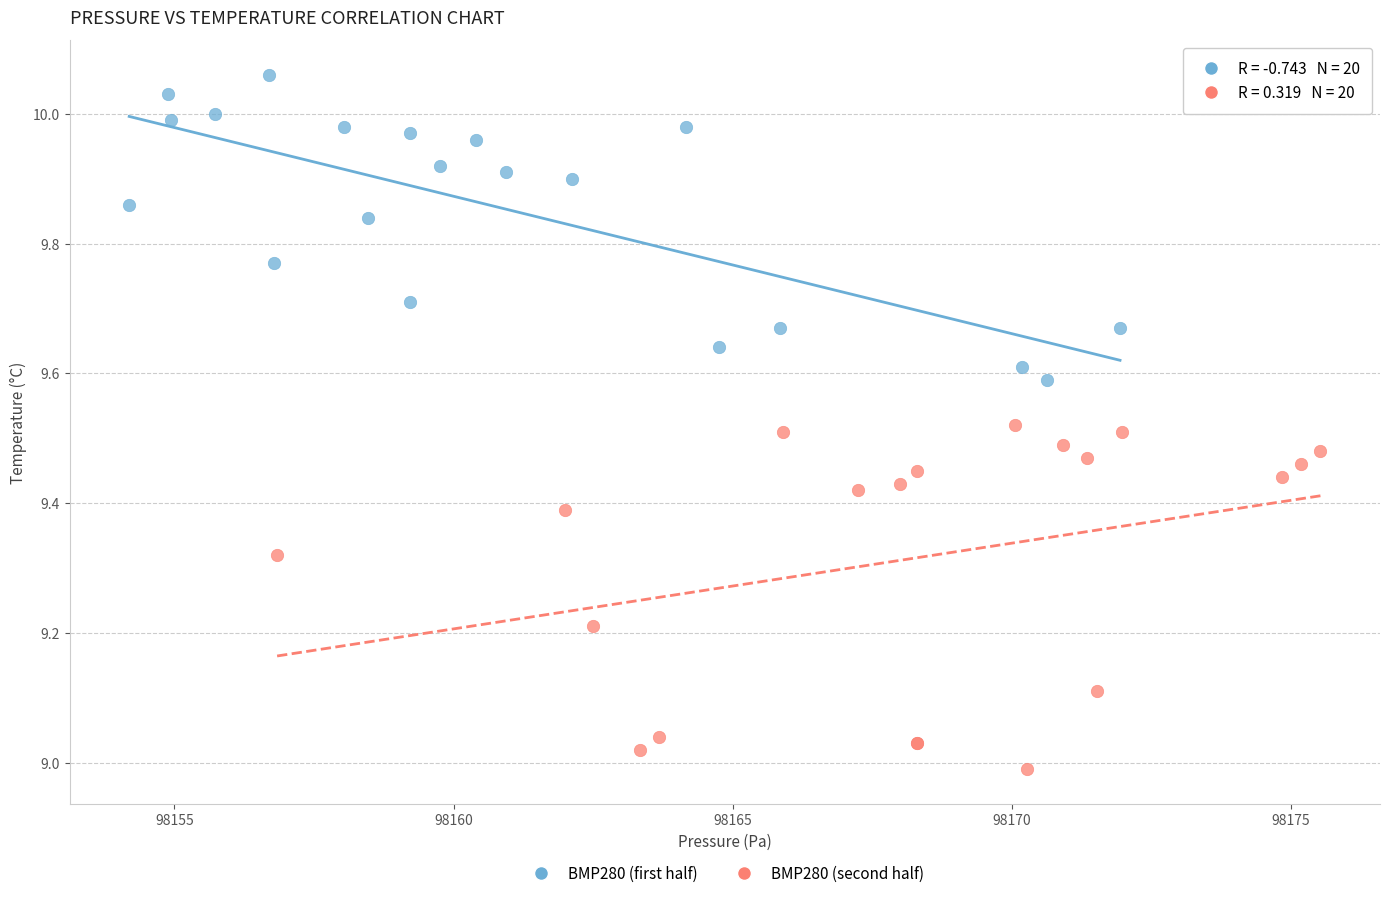

What are all the series names shown in the legend?

BMP280 (first half), BMP280 (second half)